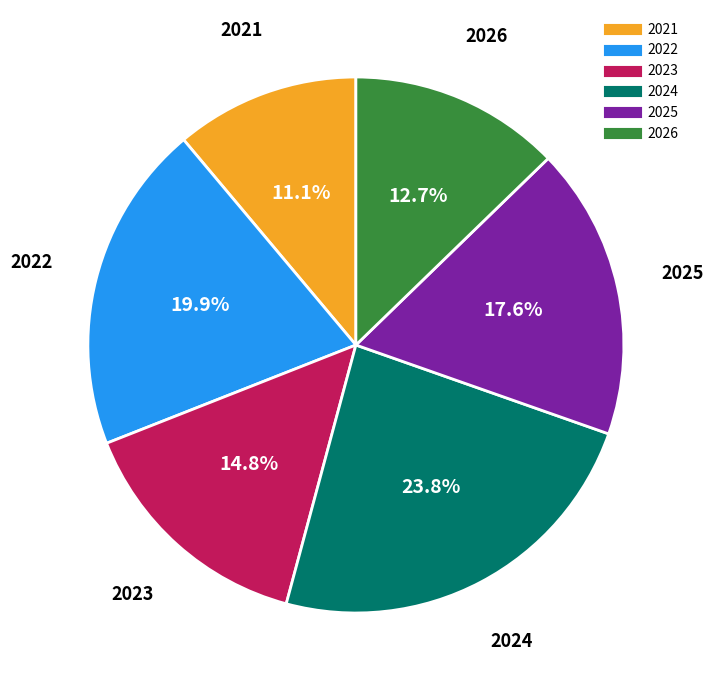

What is the ratio of the value at 2025 to the value at 2026?

1.4